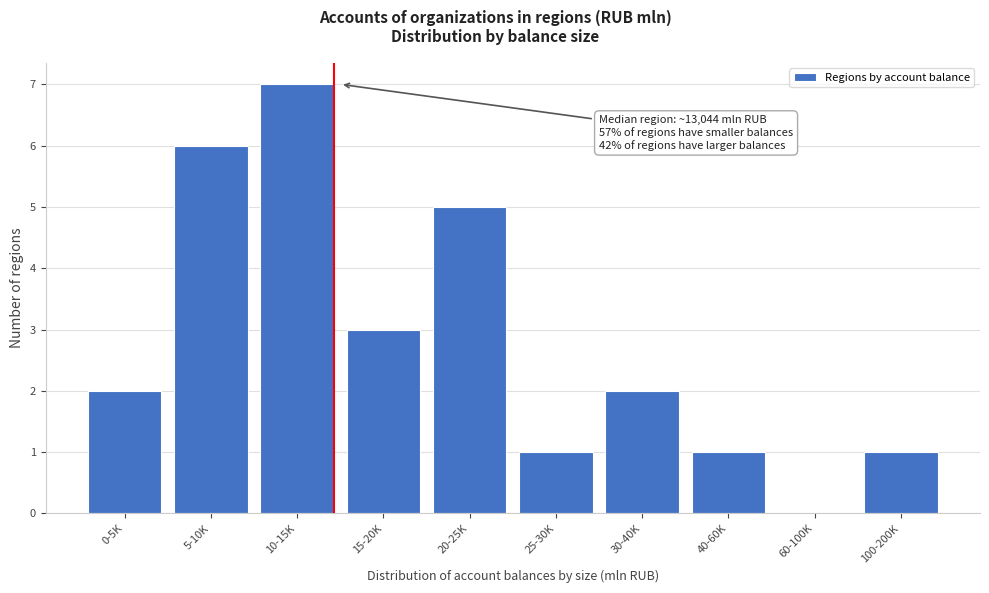

Reading left to right, extract all data points from this chart.

0-5K=2	5-10K=6	10-15K=7	15-20K=3	20-25K=5	25-30K=1	30-40K=2	40-60K=1	60-100K=0	100-200K=1